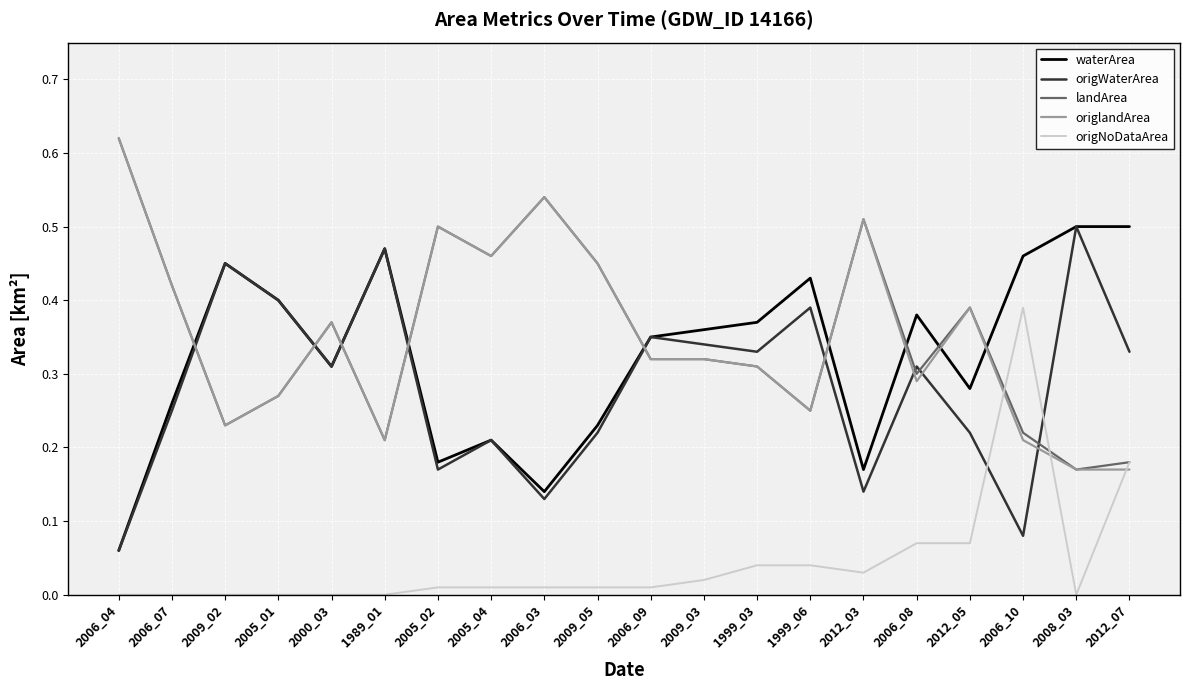

The origWaterArea series shows 0.2 at 2006_09. True or false?

False